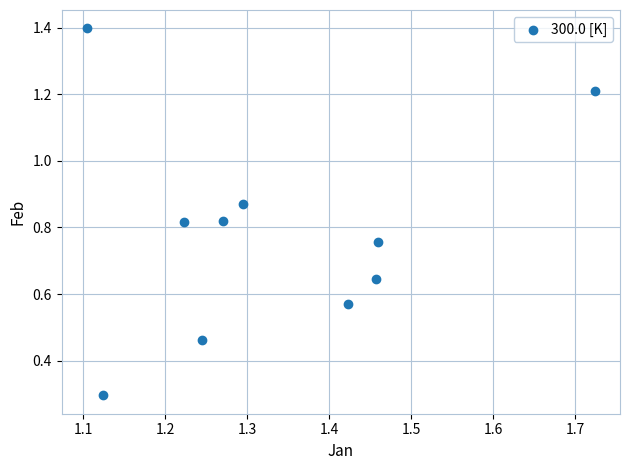

What Y value in the scatter plot is closest to 0?

0.3